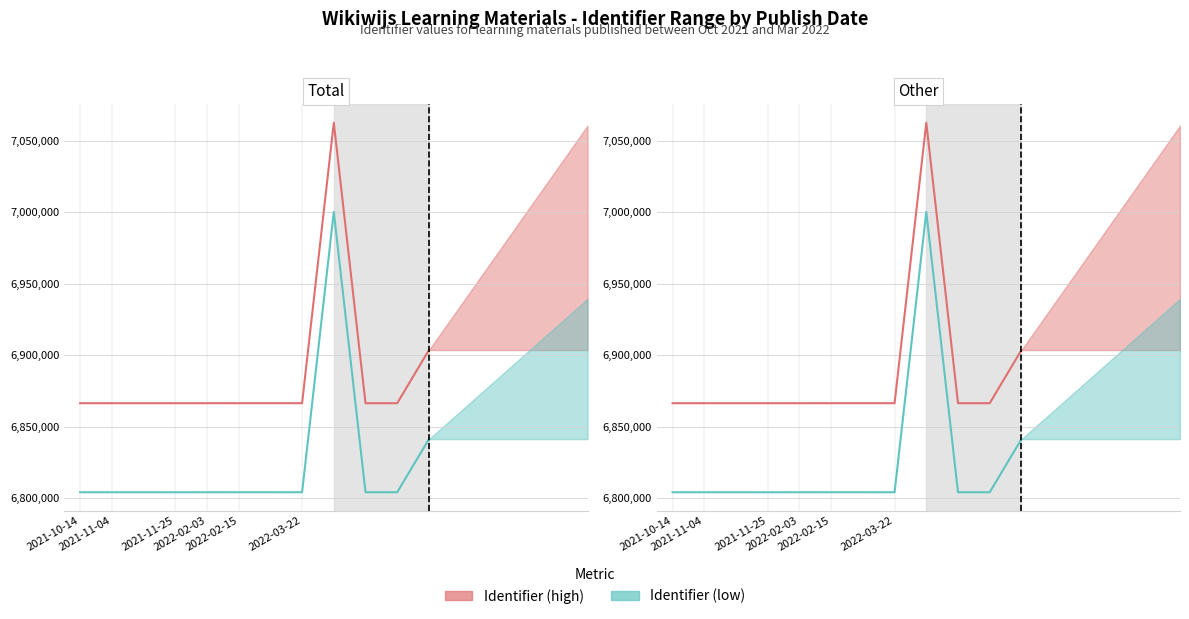

Rank the series by their average value, from highest to lowest.

Identifier (high), Identifier (low)